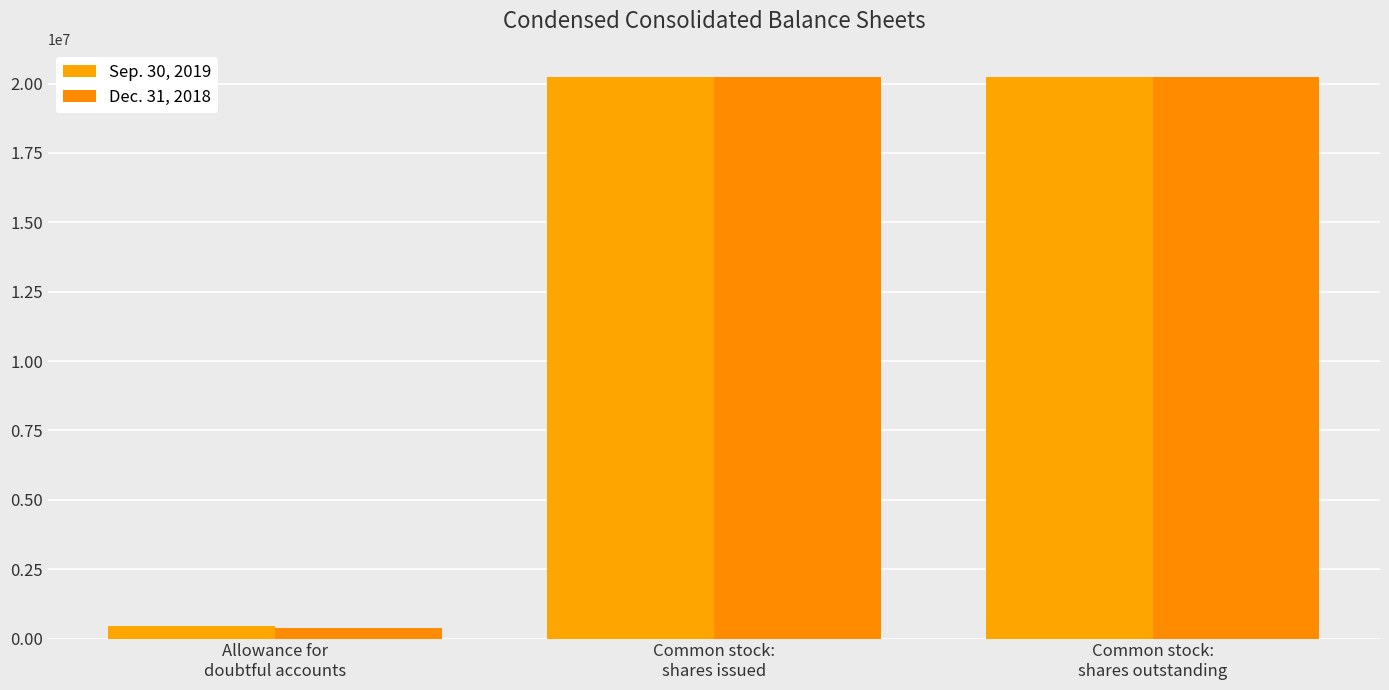

What is the total value across all series at Common stock:
shares outstanding?

40481764